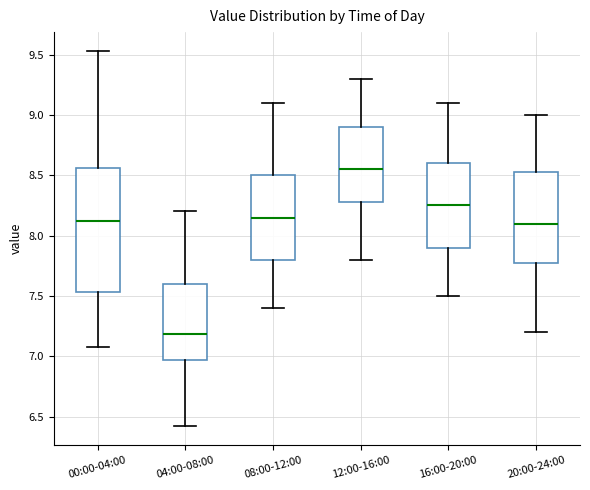

Where does the upper whisker of the box for 08:00-12:00 end on the y-axis? The values are not printed on the chart, so give them approximately, as read against the axis.

9.10